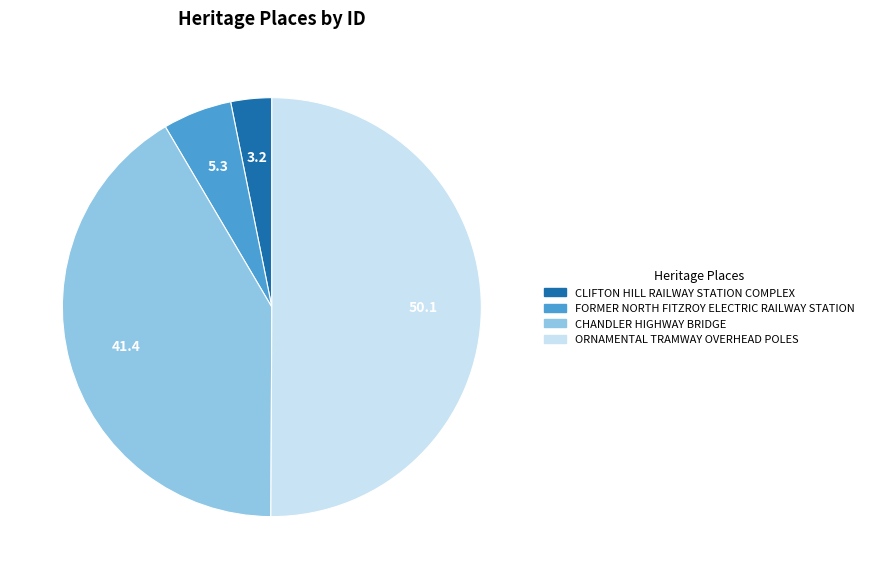

True or false: CHANDLER HIGHWAY BRIDGE accounts for 41% of the total.

True